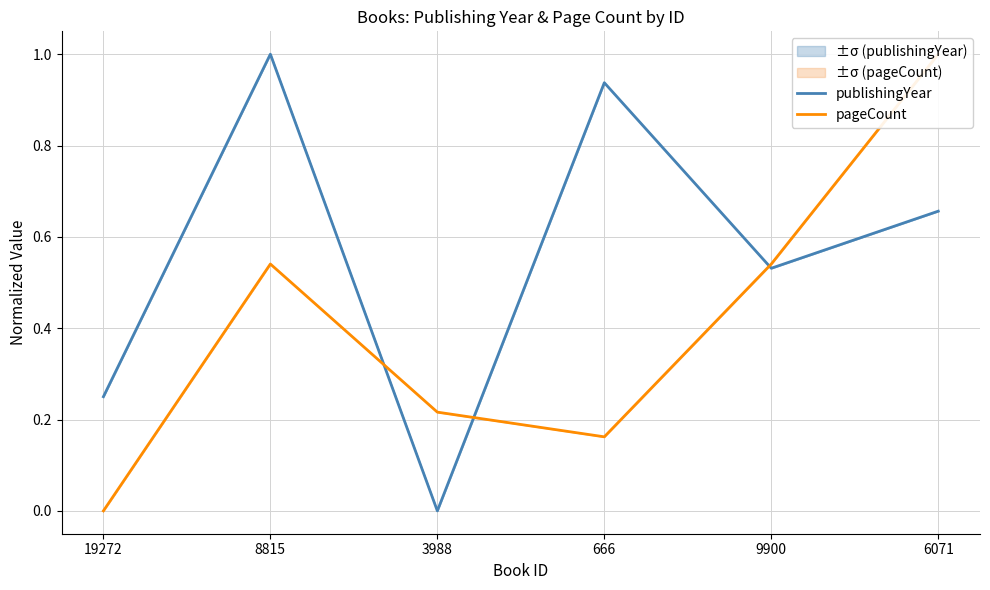

How many data points does each series have?

6